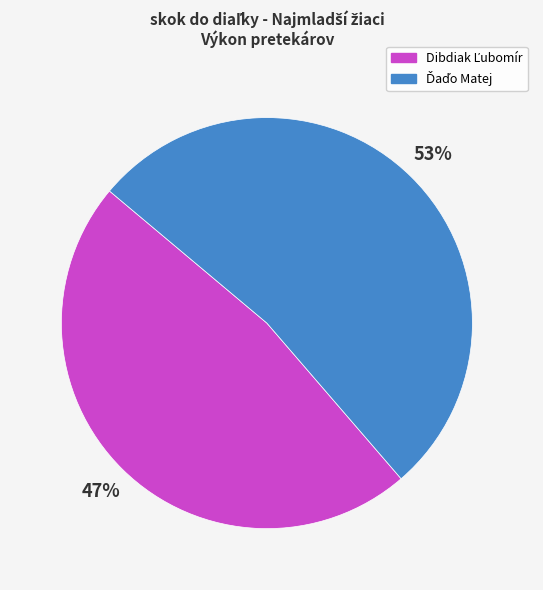

Does any single category account for the majority?

Yes